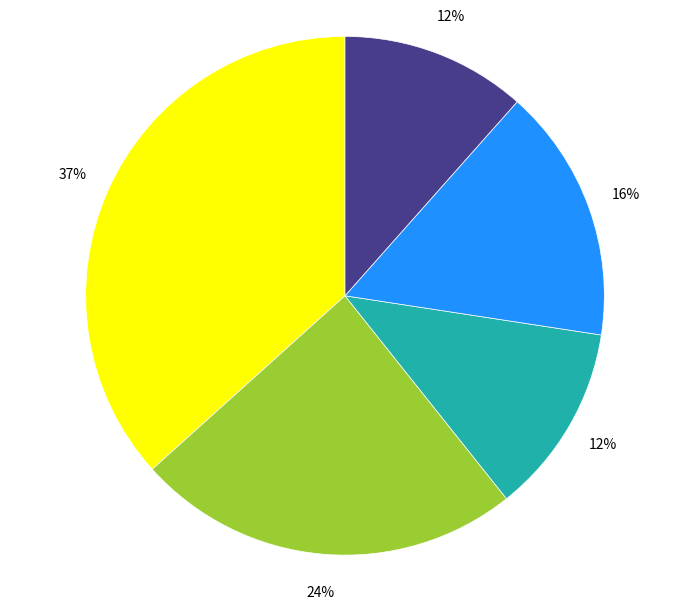

Does any single category account for the majority?

No